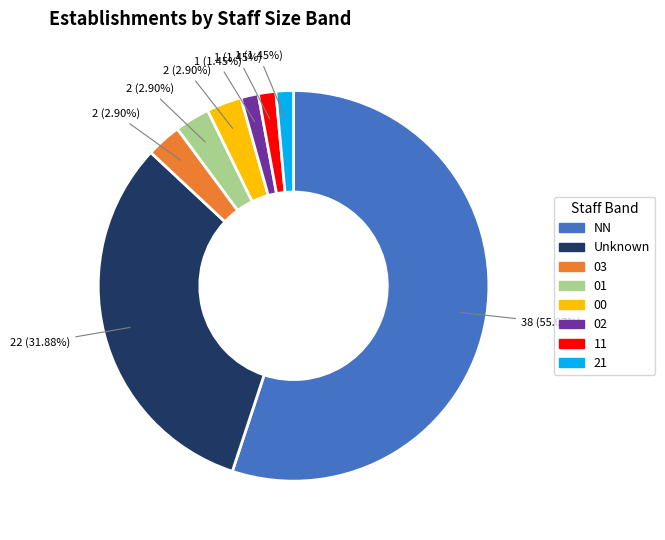

Is there a majority slice in this chart?

Yes